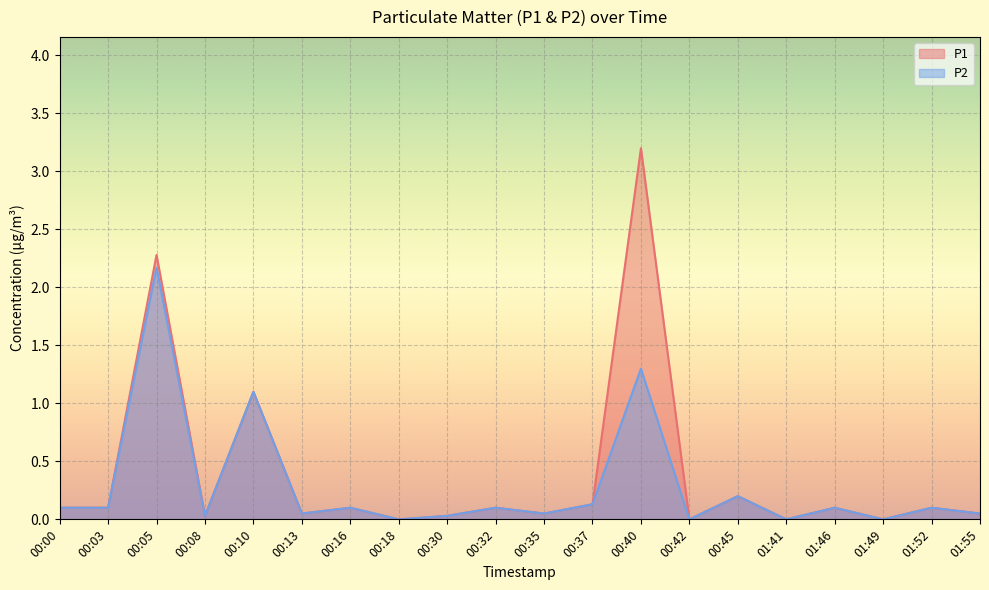

What is the total value across all series at 00:03?

0.2